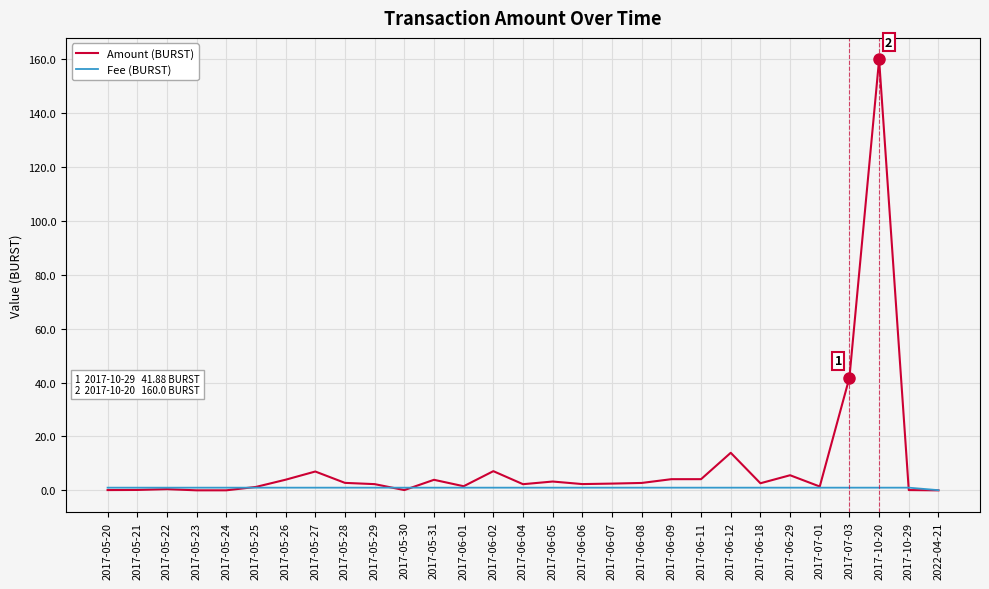

What is the greatest value displayed?

160.0